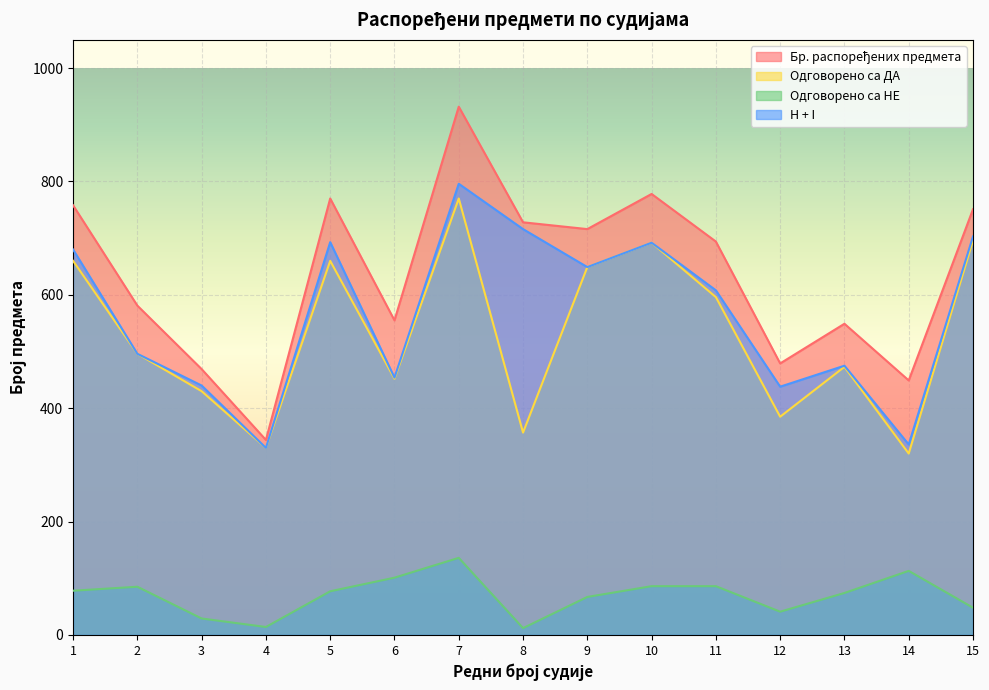

How many lines are shown in the chart?

4